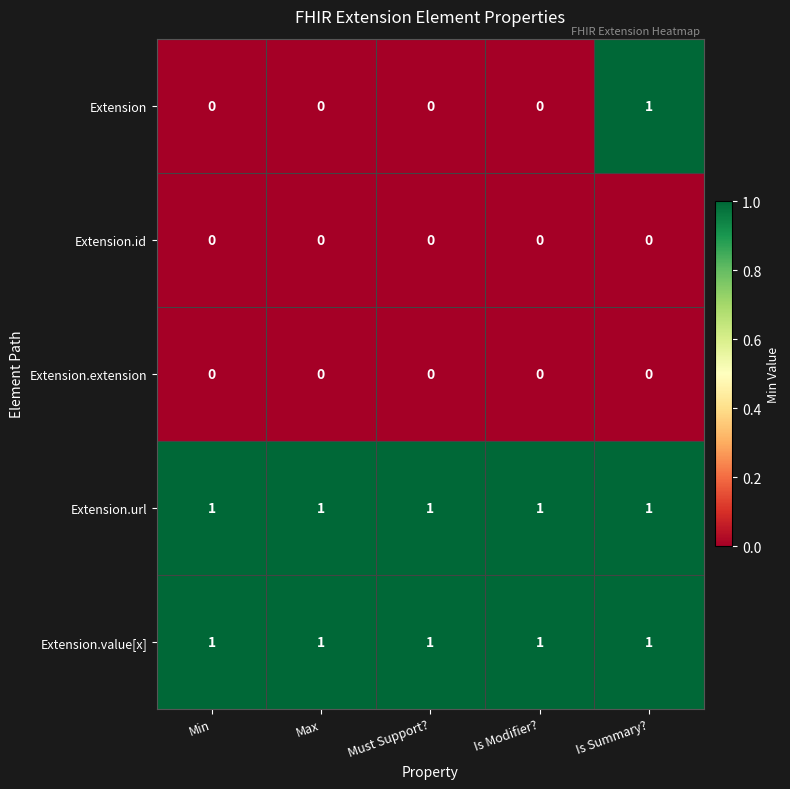

At how many categories does at least one series exceed 0?

5